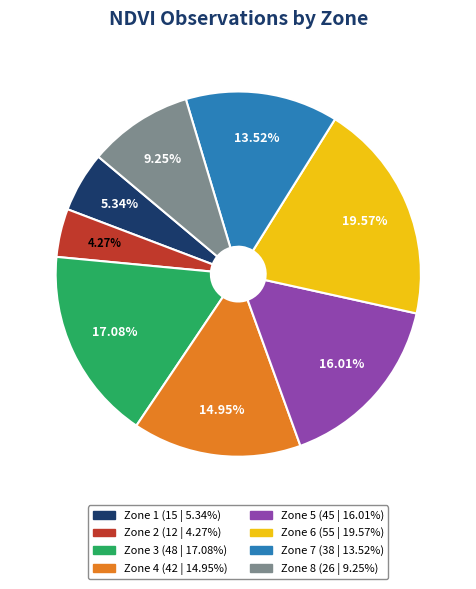

Does any single category account for the majority?

No